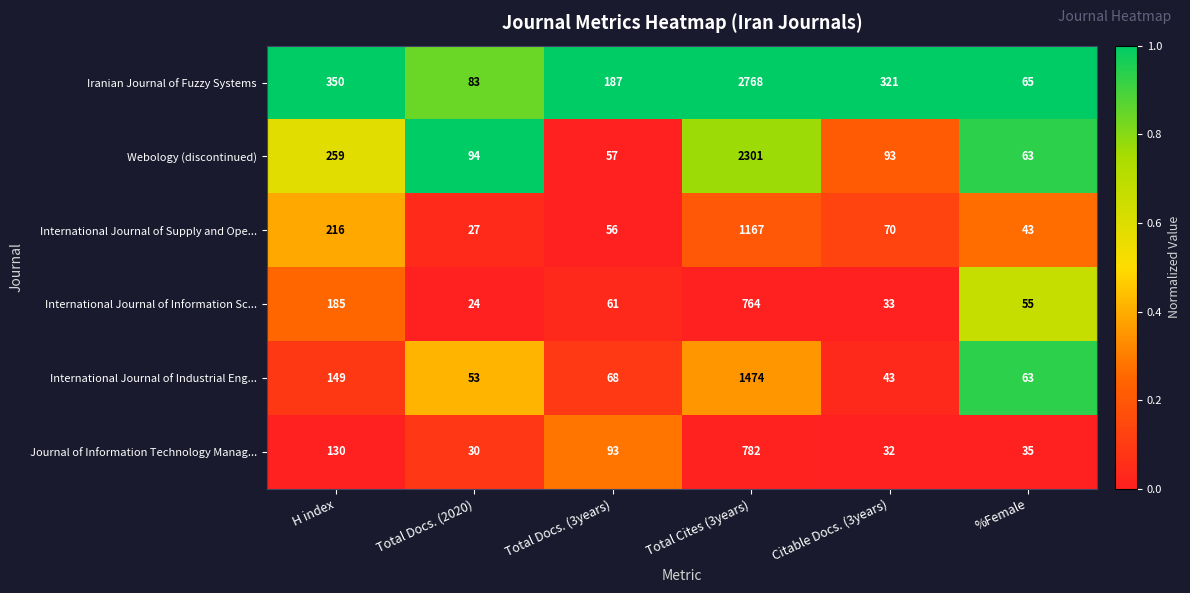

Where does the International Journal of Information Sc... series first go above 61?

H index